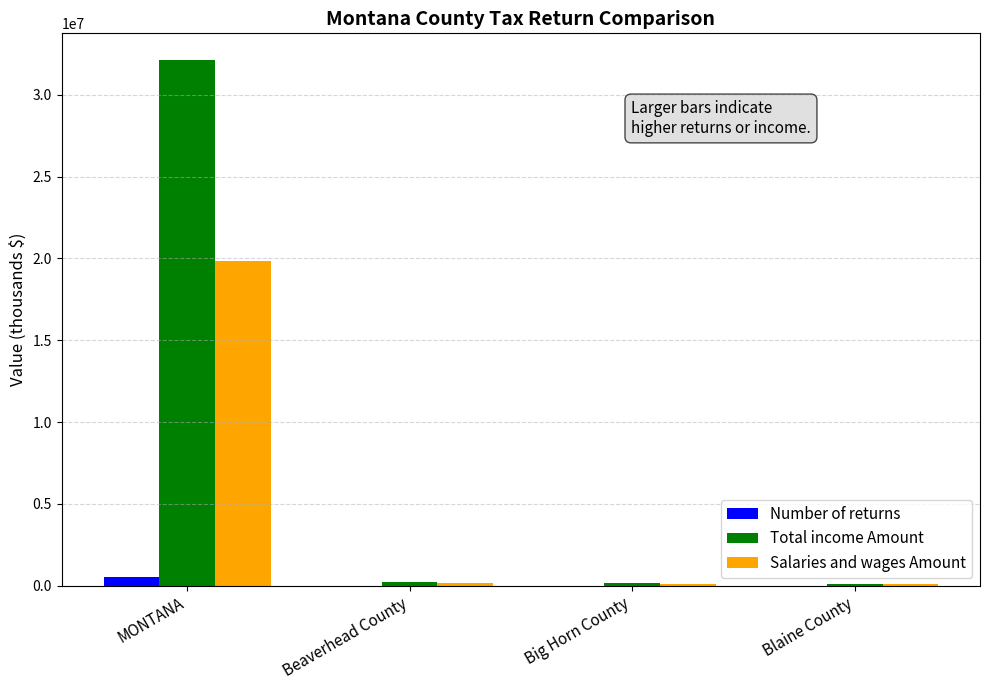

Count the number of categories in the chart.

4